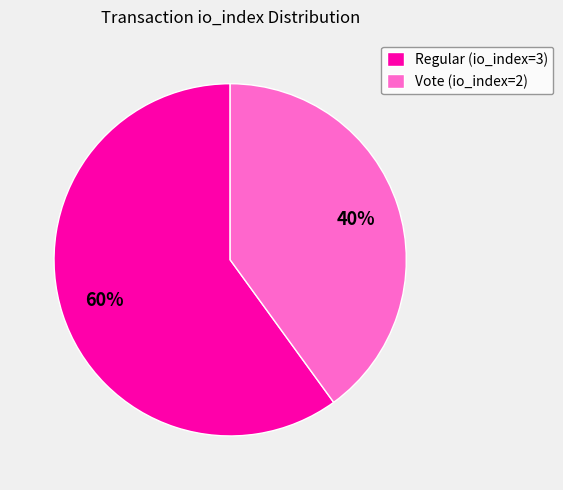

Do Regular (io_index=3) and Vote (io_index=2) together represent more than half of the pie?

Yes